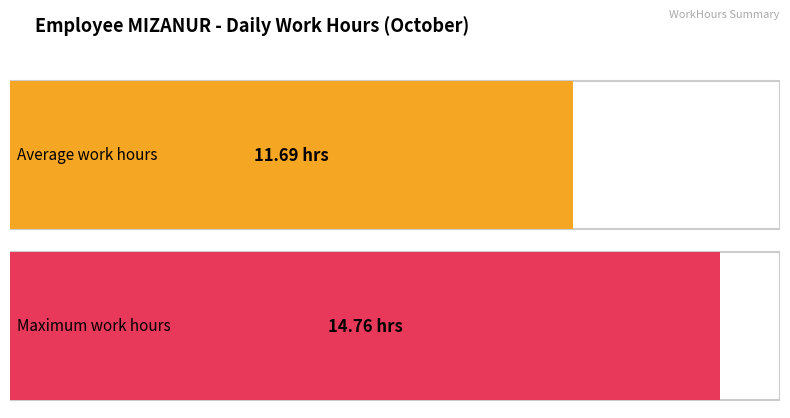

What is the maximum value shown in the chart?

14.8